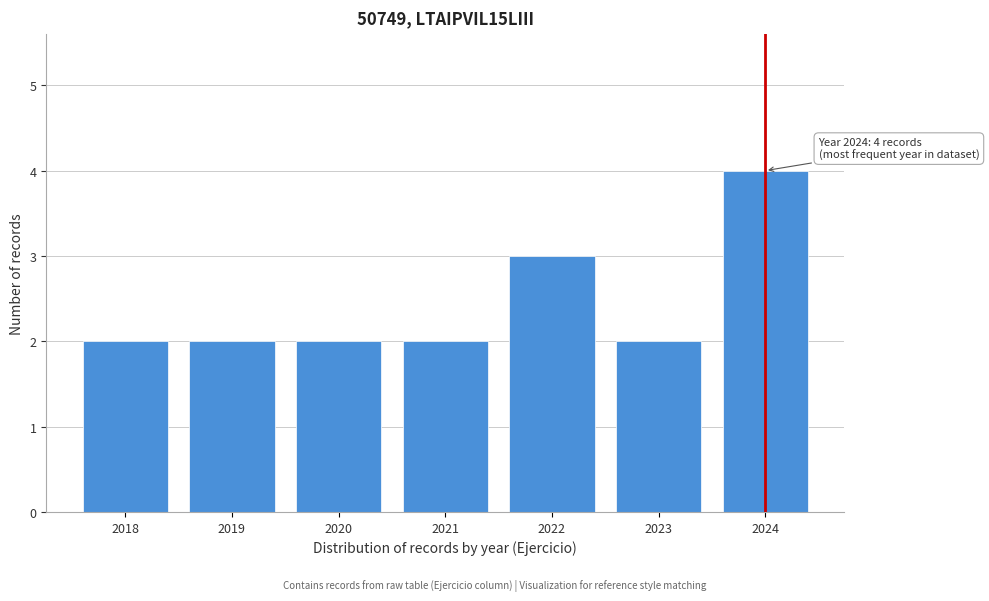

Reading right to left, list all the values displayed in this chart.

2024=4	2023=2	2022=3	2021=2	2020=2	2019=2	2018=2